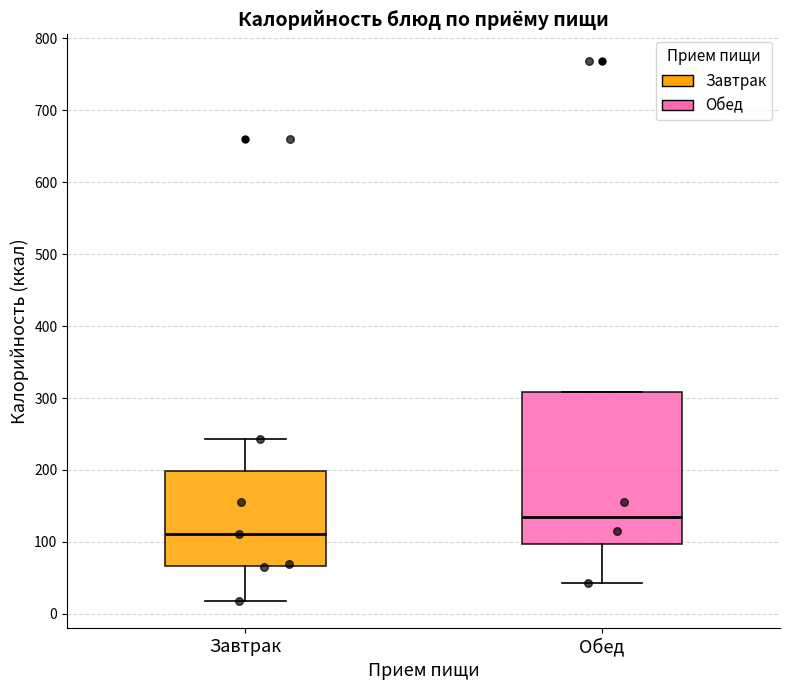

Reading left to right, transcribe this box plot: for each box, give where its median line is, the range the box spans, and where its two whiskers end, as read against the y-axis. The values are not printed on the chart, so give them approximately, as read against the axis.

Завтрак: median 110, box 70 to 200, whiskers 20 to 240
Обед: median 130, box 100 to 310, whiskers 40 to 310